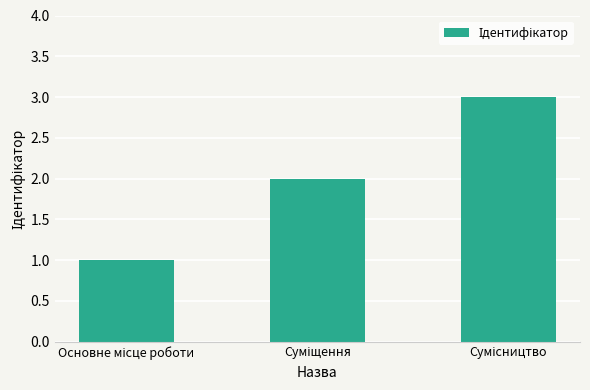

What is the sum of all values?

6